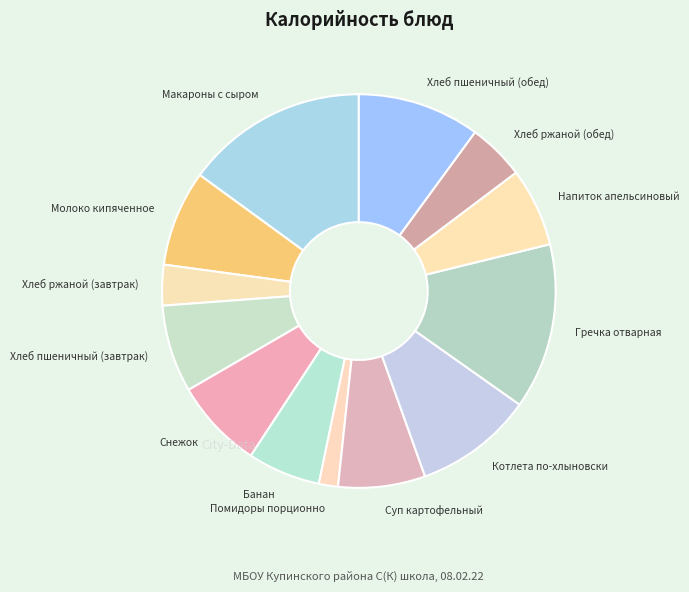

Is there a majority slice in this chart?

No